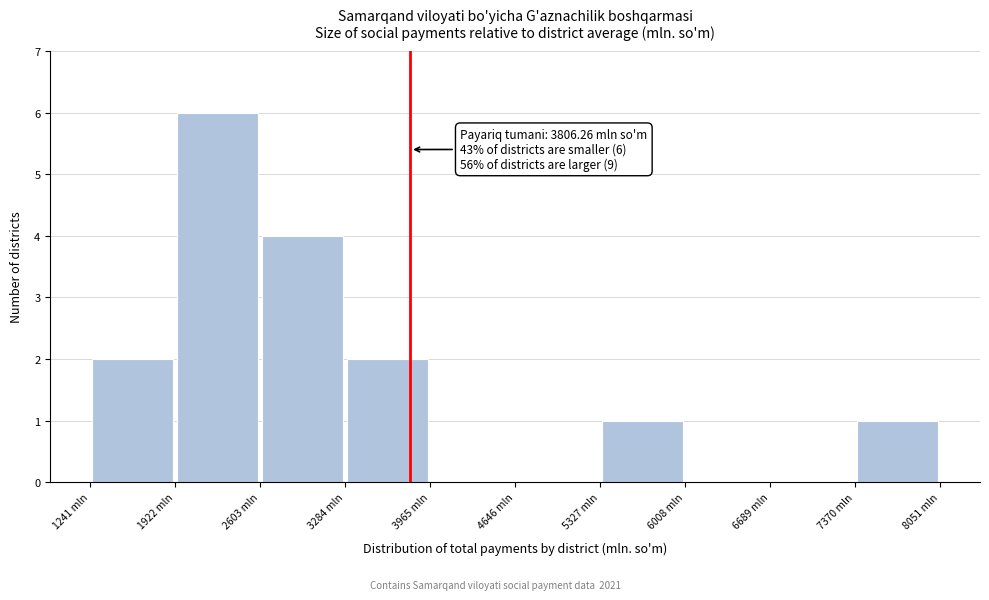

Which range on the x-axis has the tallest bar?

1900 to 2600